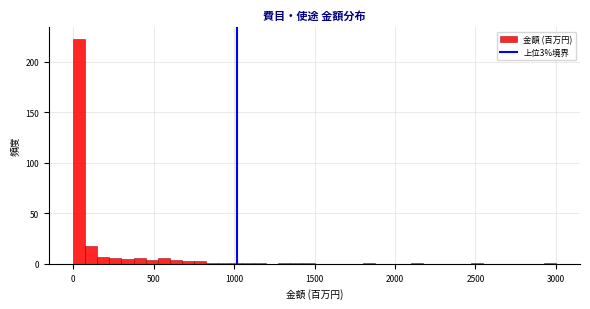

Around what value on the x-axis is the tallest bar? Give the approximate position of its centre, as read against the axis.

50